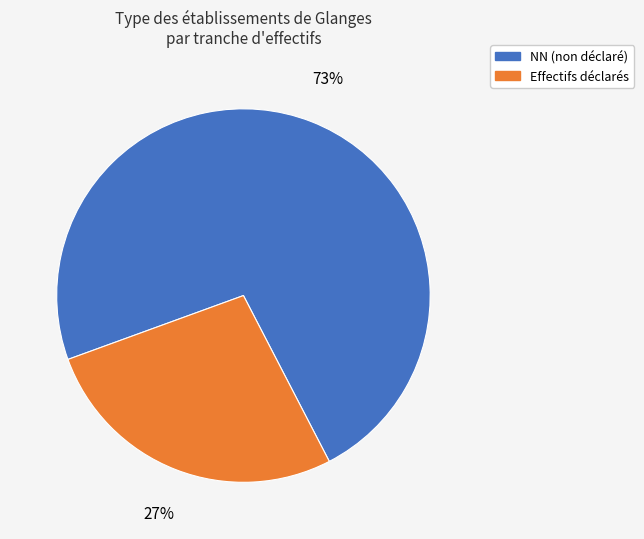

Do Effectifs déclarés and NN (non déclaré) together represent more than half of the pie?

Yes